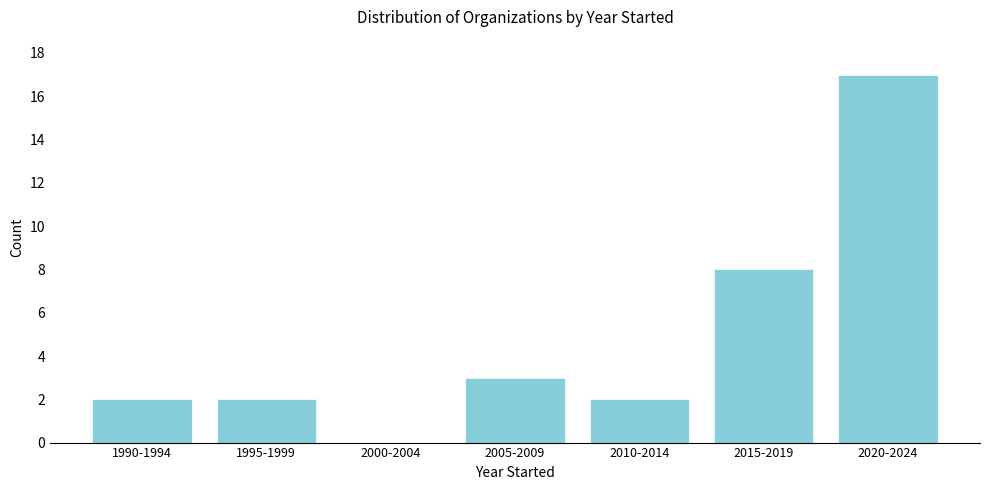

Reading left to right, extract all data points from this chart.

1990-1994=2	1995-1999=2	2000-2004=0	2005-2009=3	2010-2014=2	2015-2019=8	2020-2024=17